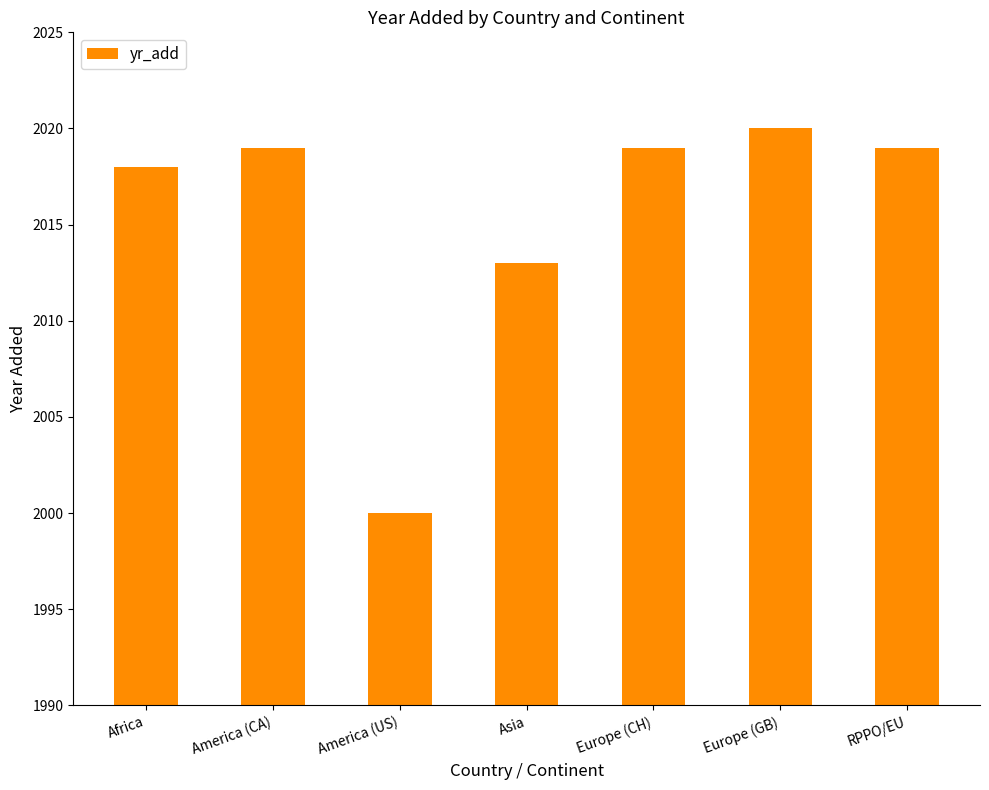

What is the sum of the values at America (CA) and Europe (CH)?

4038